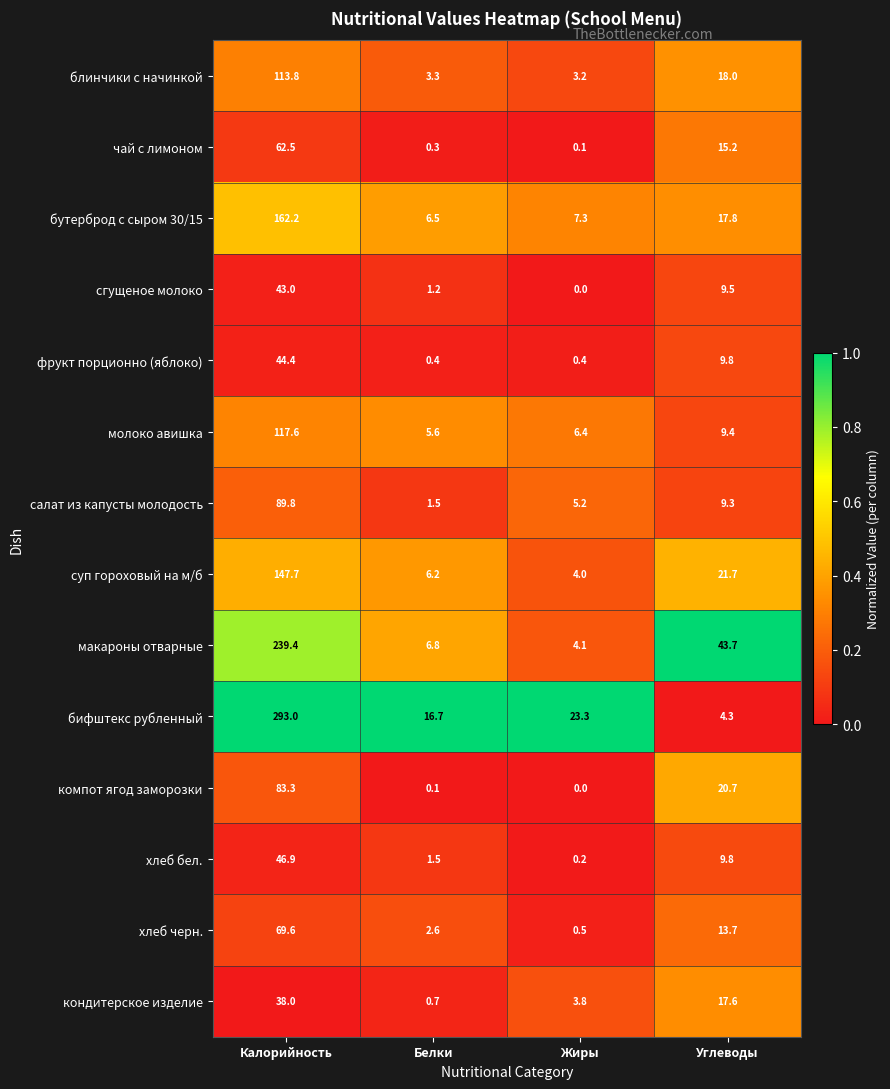

What is the difference between the maximum and minimum values in the хлеб черн. series?

69.1